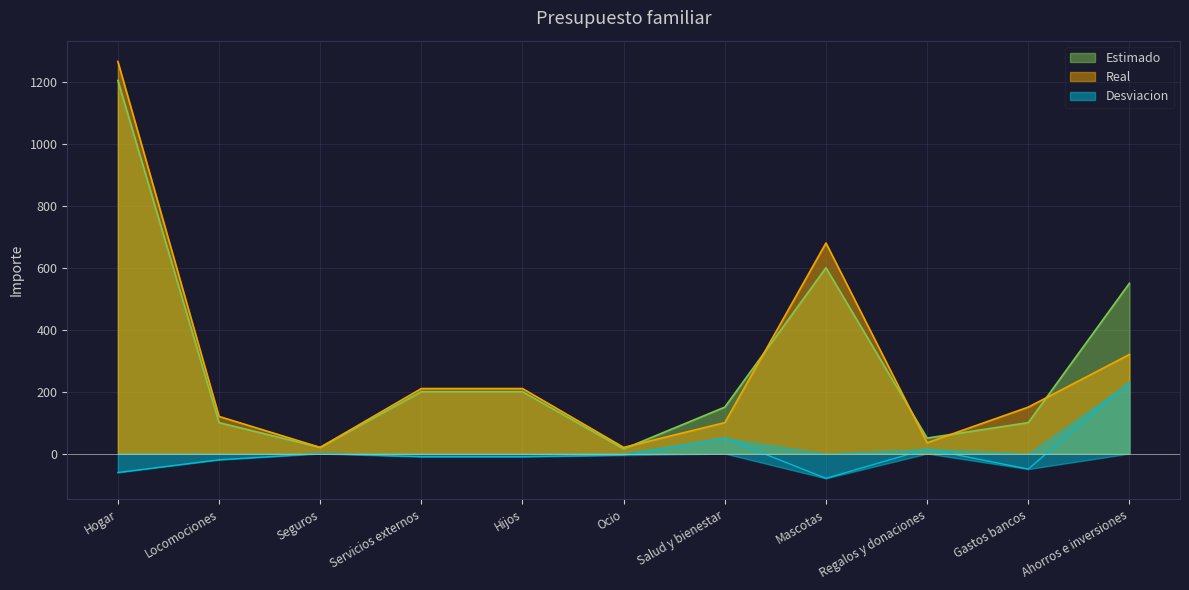

What is the value of the Real point at the 10th from the left?

150